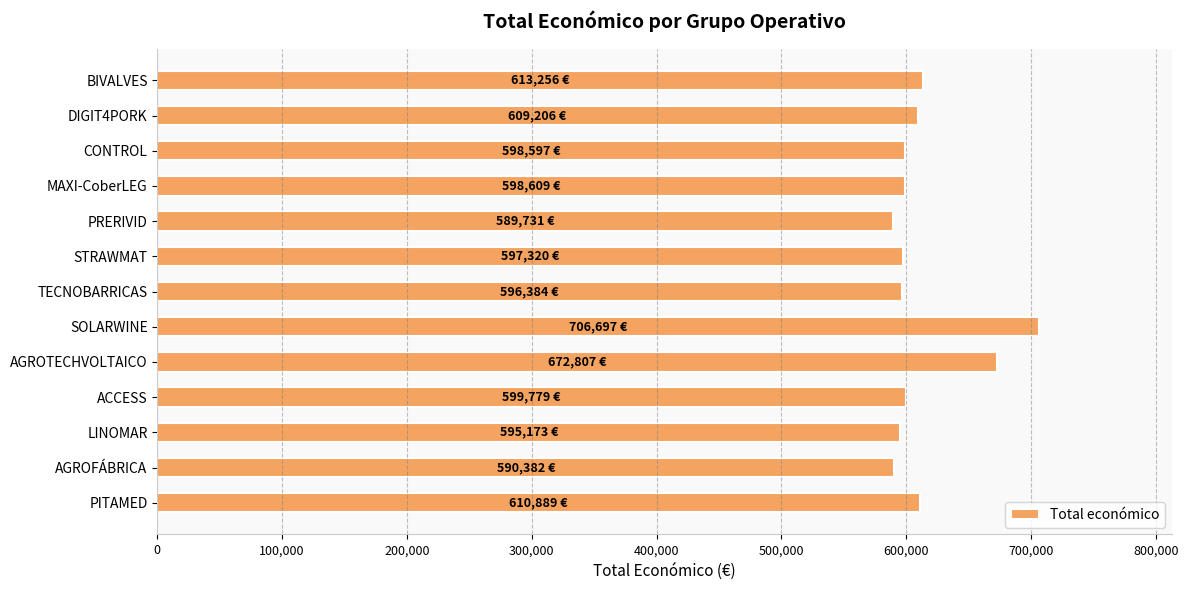

What is the minimum value shown in the chart?

589731